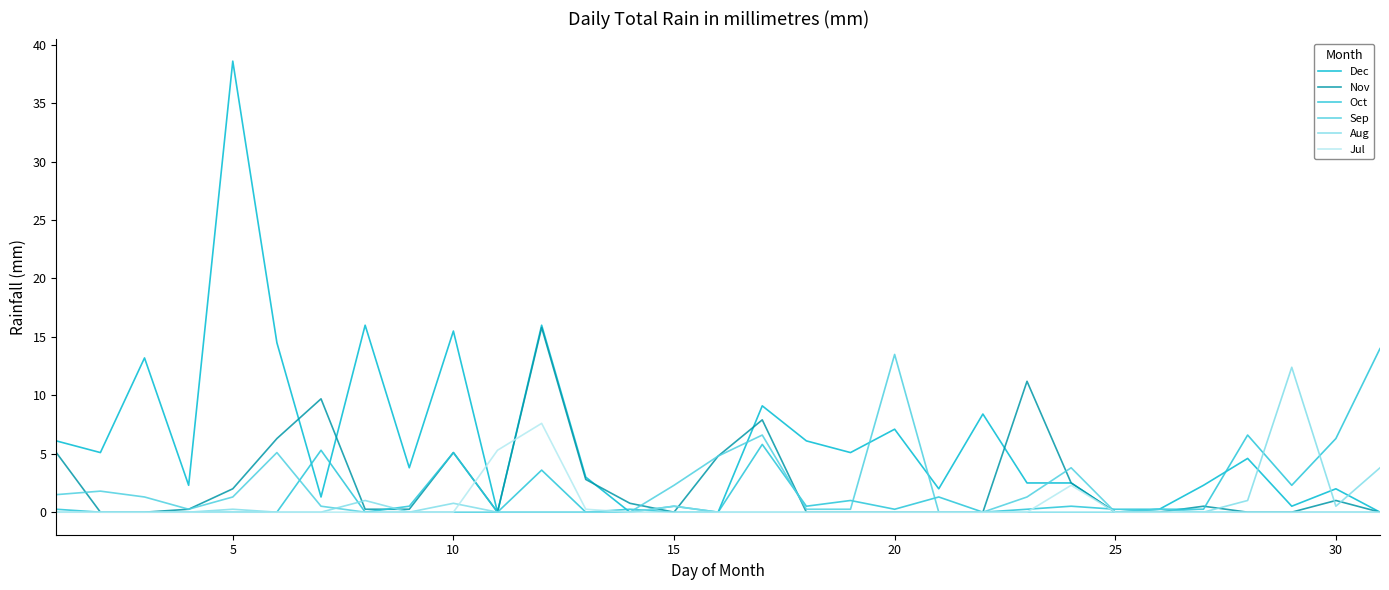

What are all the series names shown in the legend?

Dec, Nov, Oct, Sep, Aug, Jul